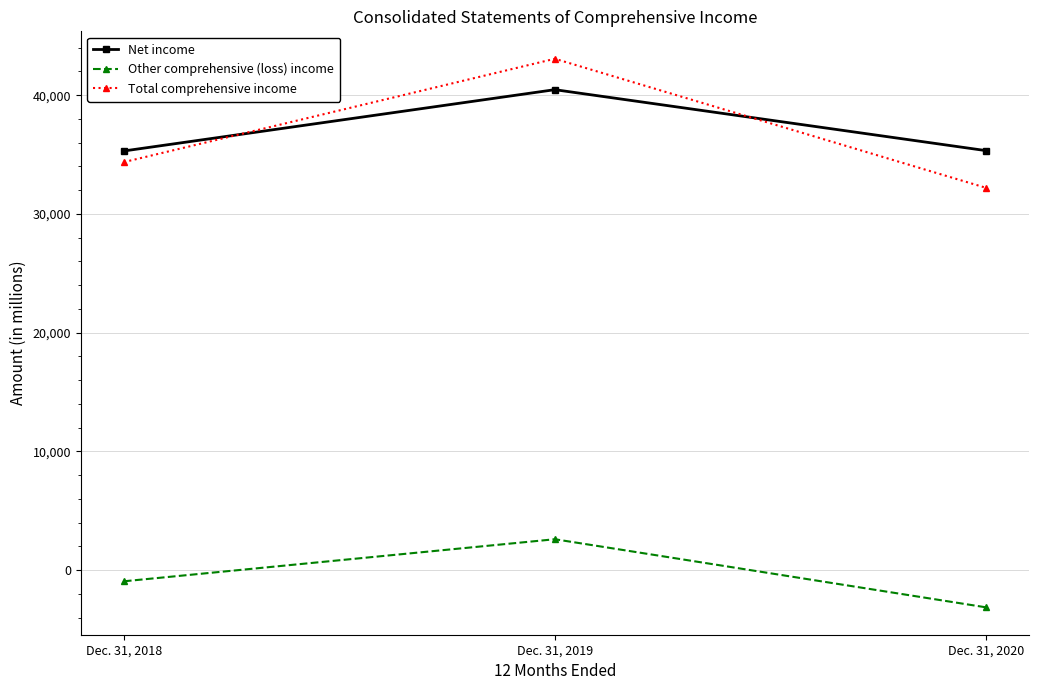

What are all the series names shown in the legend?

Net income, Other comprehensive (loss) income, Total comprehensive income